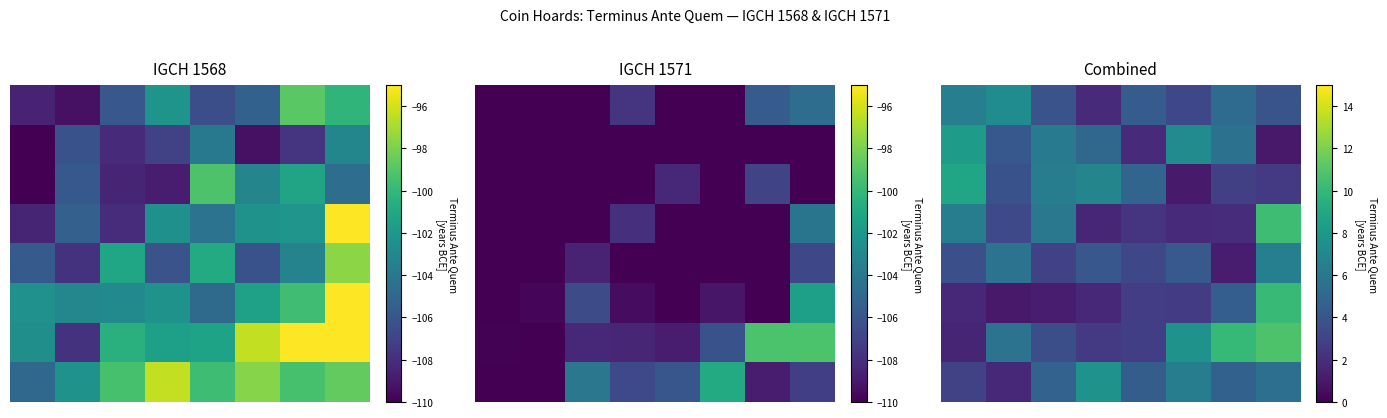

What value does the 6 series have at 2?

3.6